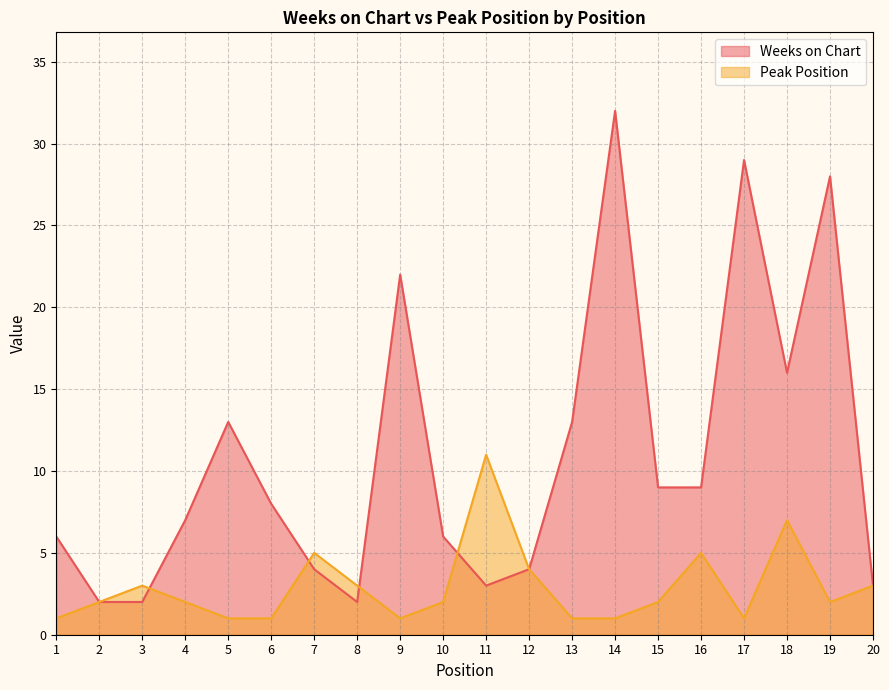

True or false: Weeks on Chart and Peak Position cross at least once.

True